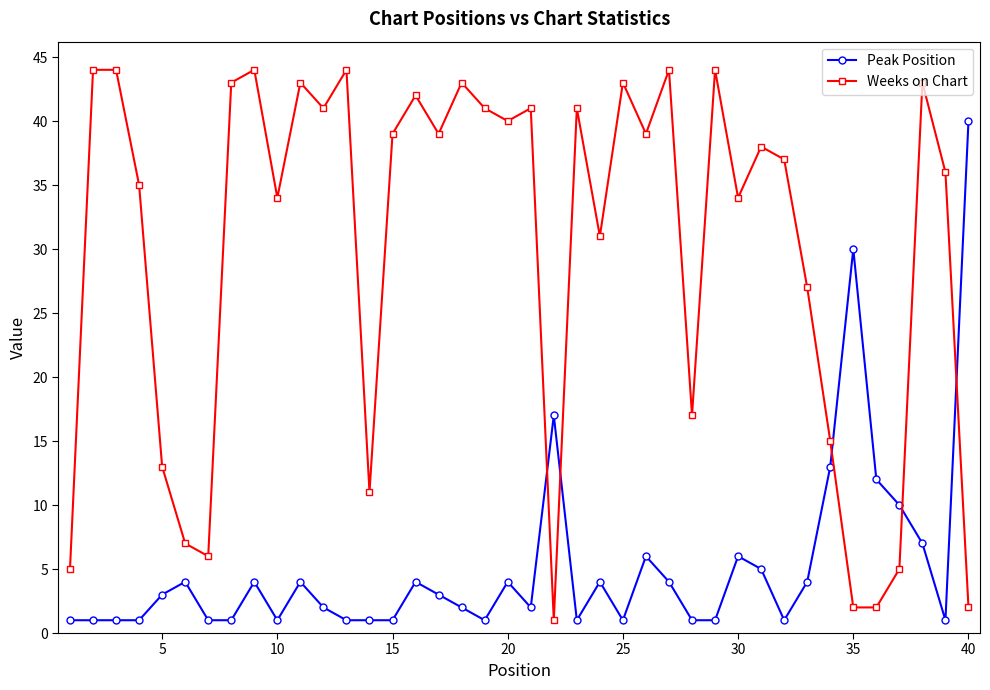

Which series has the largest total across all categories?

Weeks on Chart